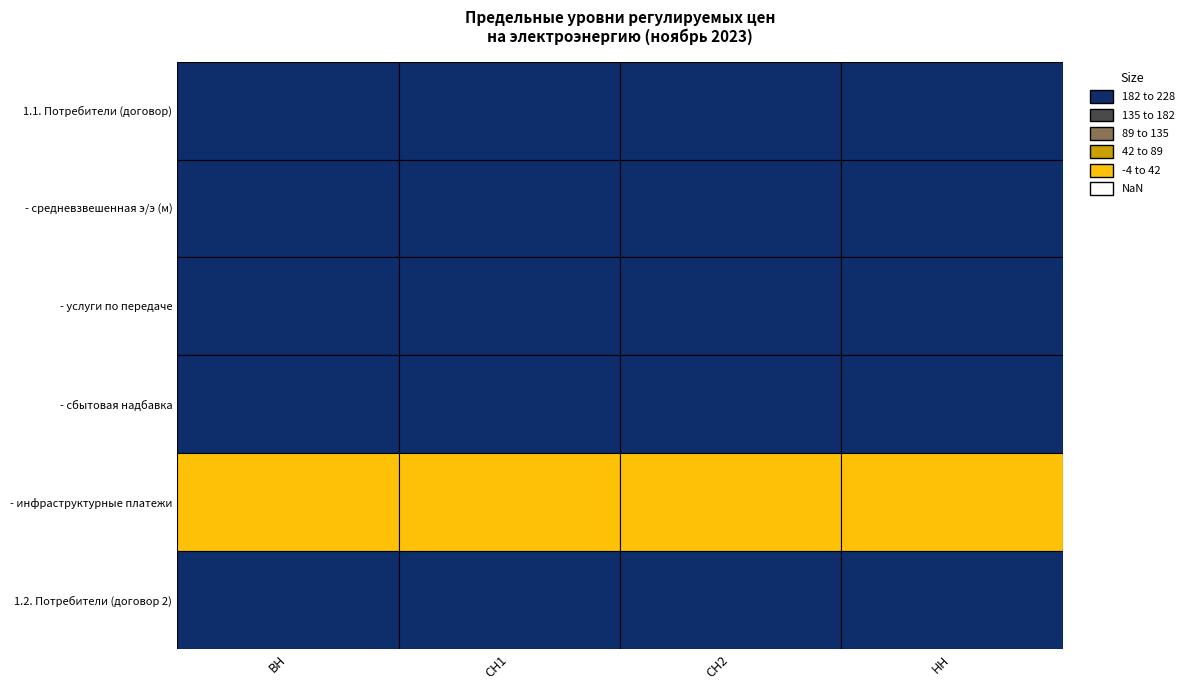

True or false: - средневзвешенная э/э (м) has a value of 3179.7 at ВН.

False